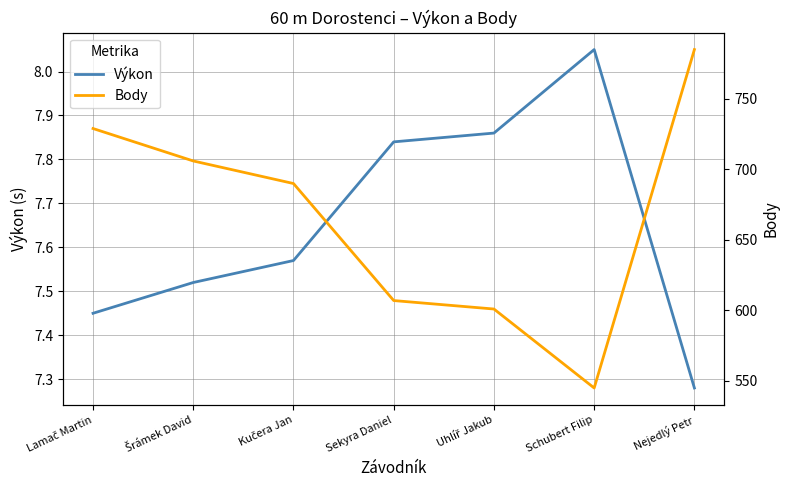

True or false: Body and Výkon intersect in this chart.

False